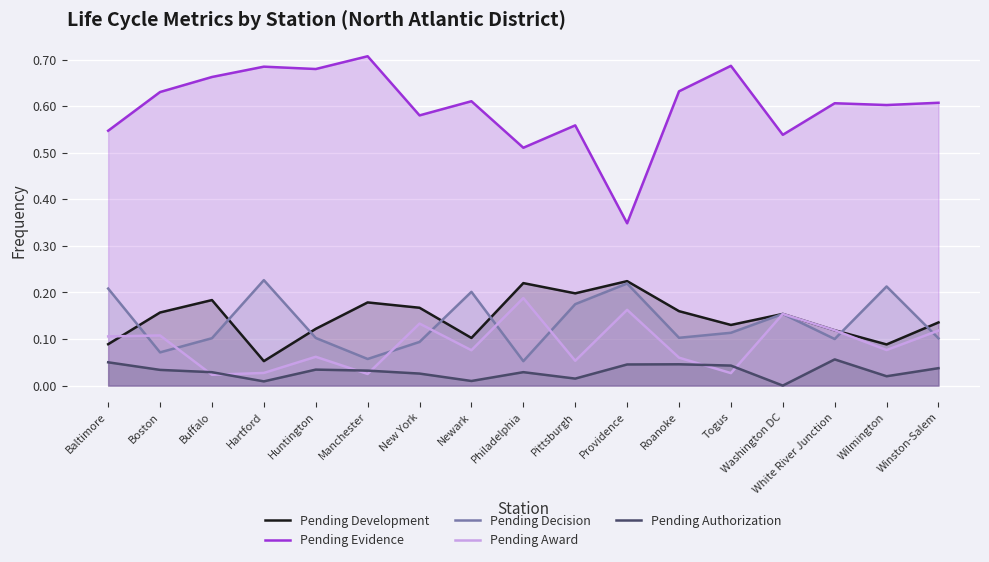

Reading left to right, what are all the values shown in this chart?

Pending Development: 0.1	0.2	0.2	0.1	0.1	0.2	0.2	0.1	0.2	0.2	0.2	0.2	0.1	0.2	0.1	0.1	0.1
Pending Evidence: 0.5	0.6	0.7	0.7	0.7	0.7	0.6	0.6	0.5	0.6	0.3	0.6	0.7	0.5	0.6	0.6	0.6
Pending Decision: 0.2	0.1	0.1	0.2	0.1	0.1	0.1	0.2	0.1	0.2	0.2	0.1	0.1	0.2	0.1	0.2	0.1
Pending Award: 0.1	0.1	0.0	0.0	0.1	0.0	0.1	0.1	0.2	0.1	0.2	0.1	0.0	0.2	0.1	0.1	0.1
Pending Authorization: 0.1	0.0	0.0	0.0	0.0	0.0	0.0	0.0	0.0	0.0	0.0	0.0	0.0	0.0	0.1	0.0	0.0